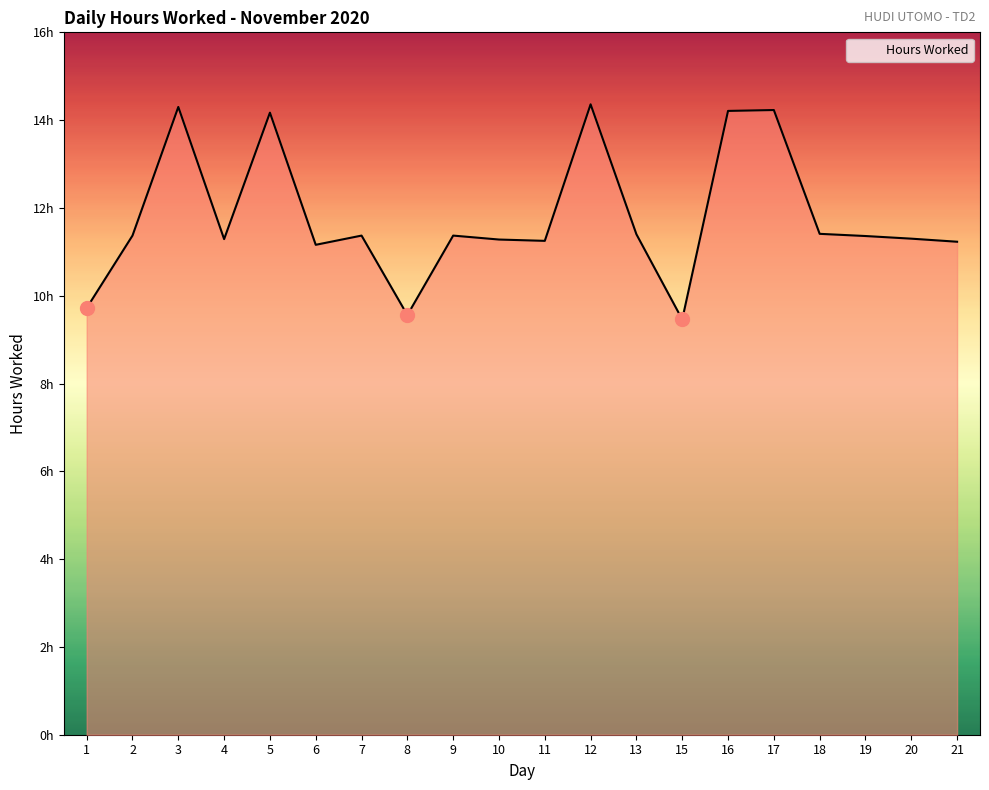

At which label does the data first exceed 11?

2